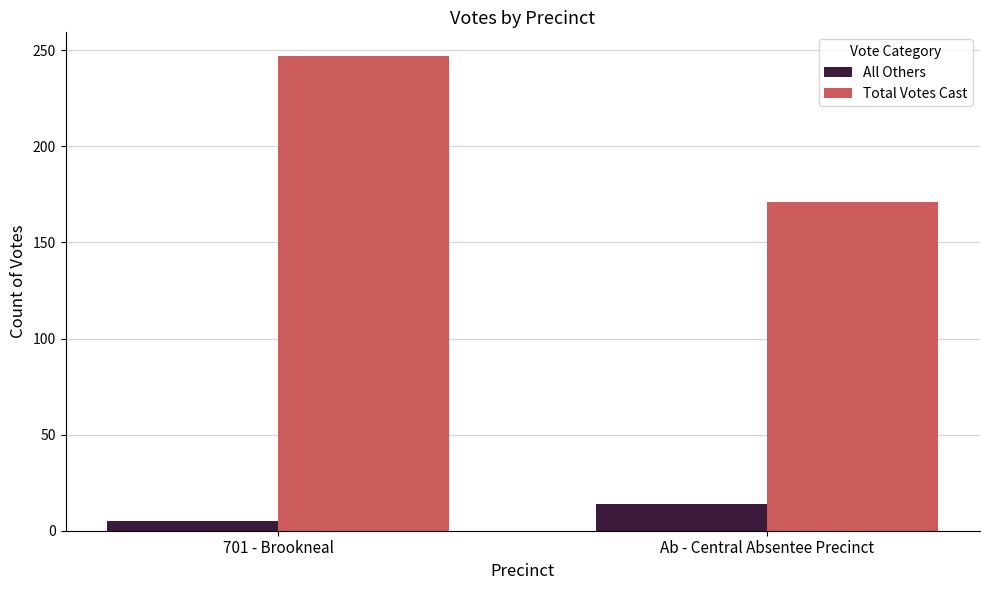

Is it true that Total Votes Cast equals 247 at 701 - Brookneal?

True